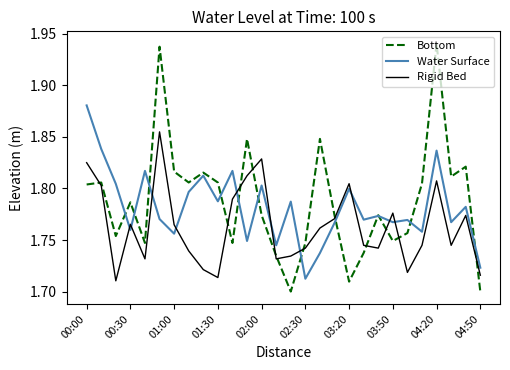

Which series has the widest spread of values?

Bottom